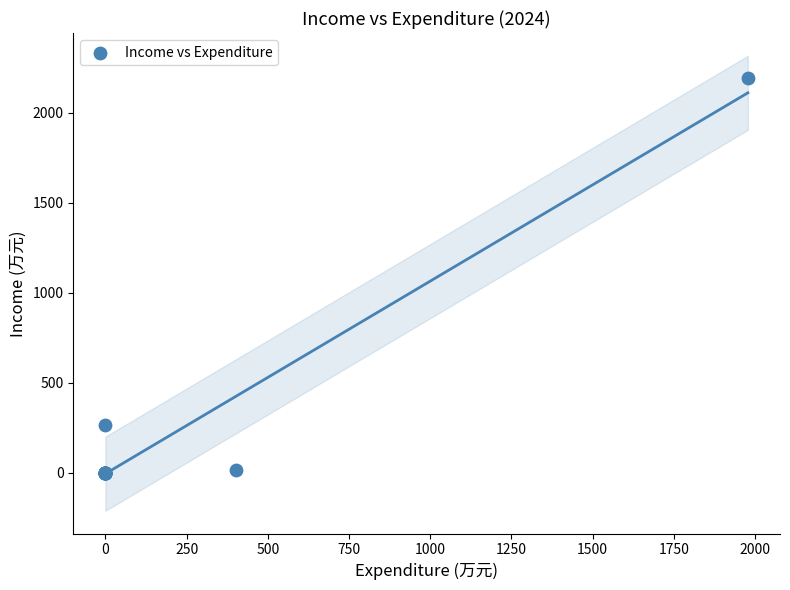

What Y value in the scatter plot is closest to 1096?

264.9